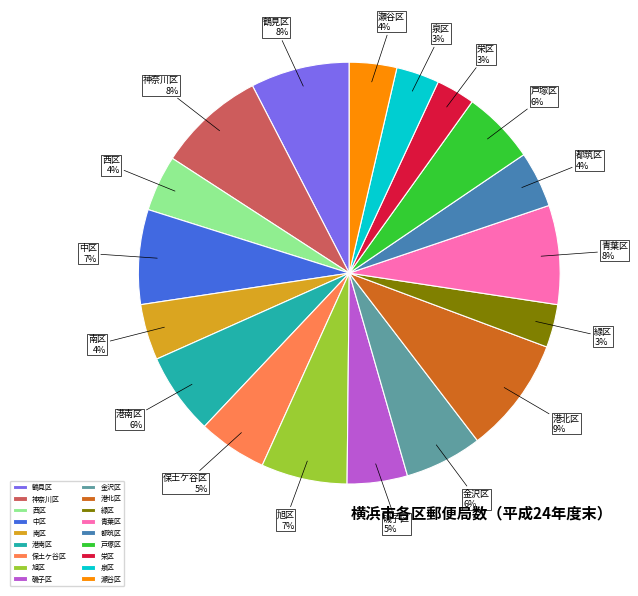

Combined, do 都筑区 and 中区 account for over 50%?

No